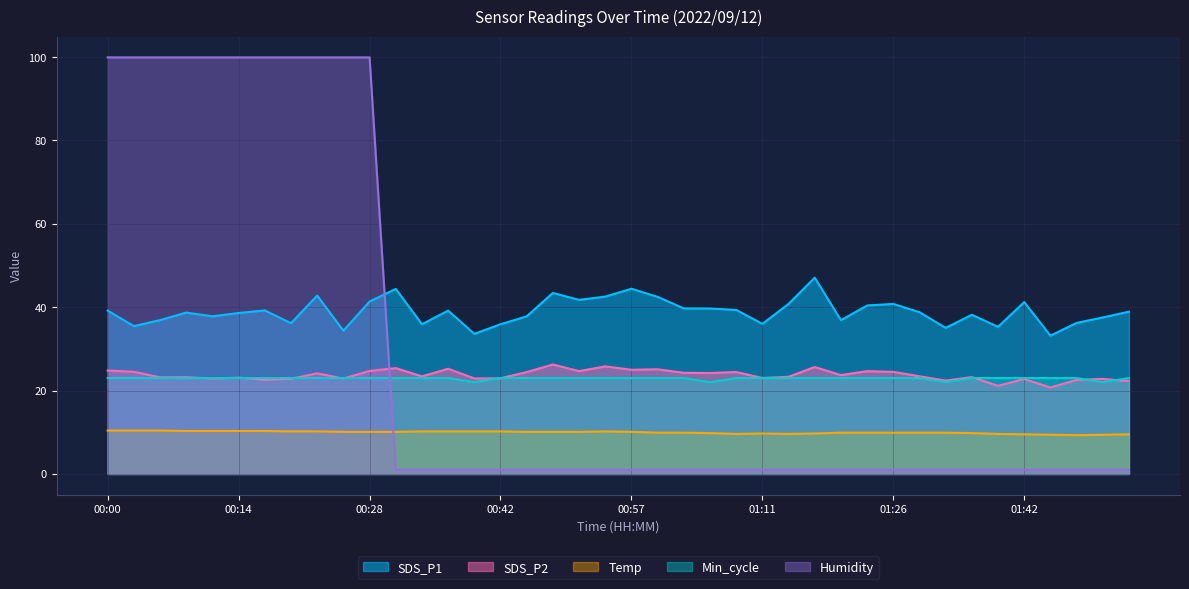

What are all the series names shown in the legend?

SDS_P1, SDS_P2, Temp, Min_cycle, Humidity